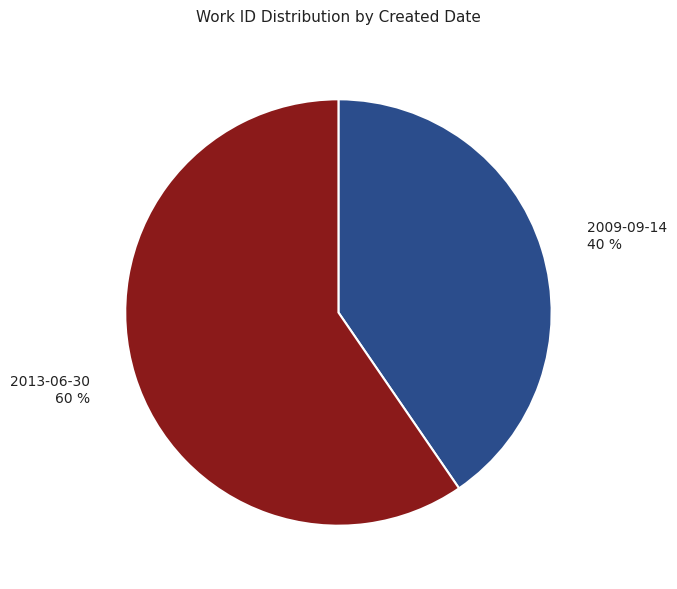

Combined, do 2013-06-30 60 % and 2009-09-14 40 % account for over 50%?

Yes